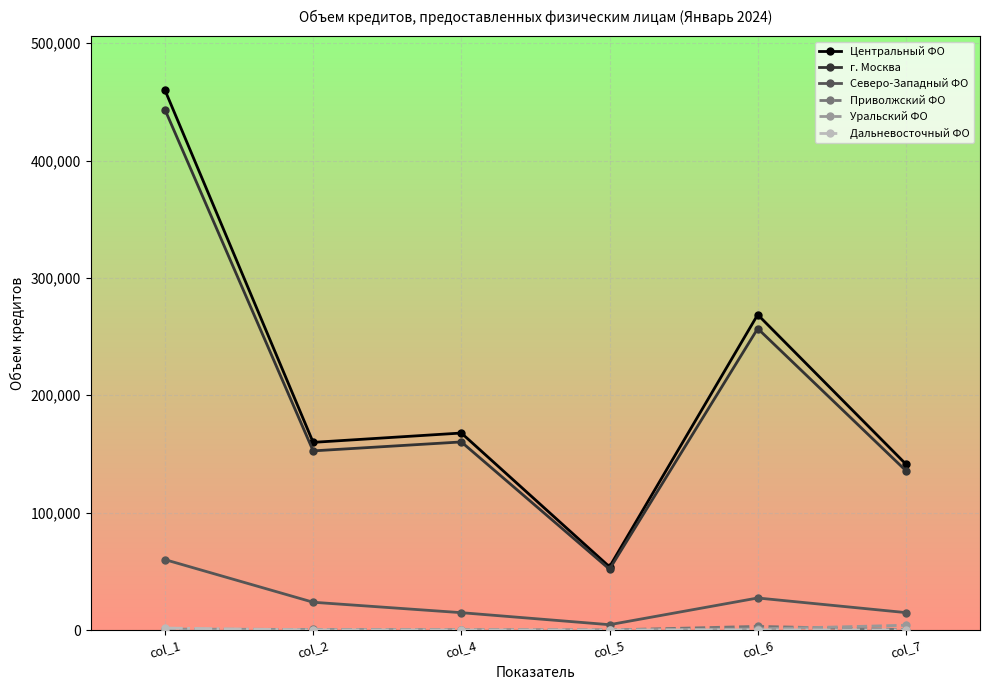

Is it true that г. Москва equals 256862 at col_6?

True